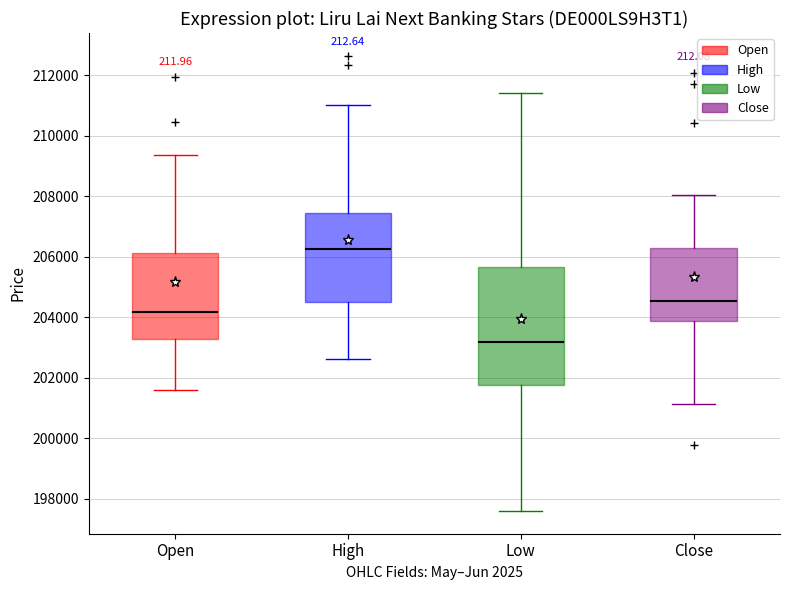

Which box's median line is the highest?

High